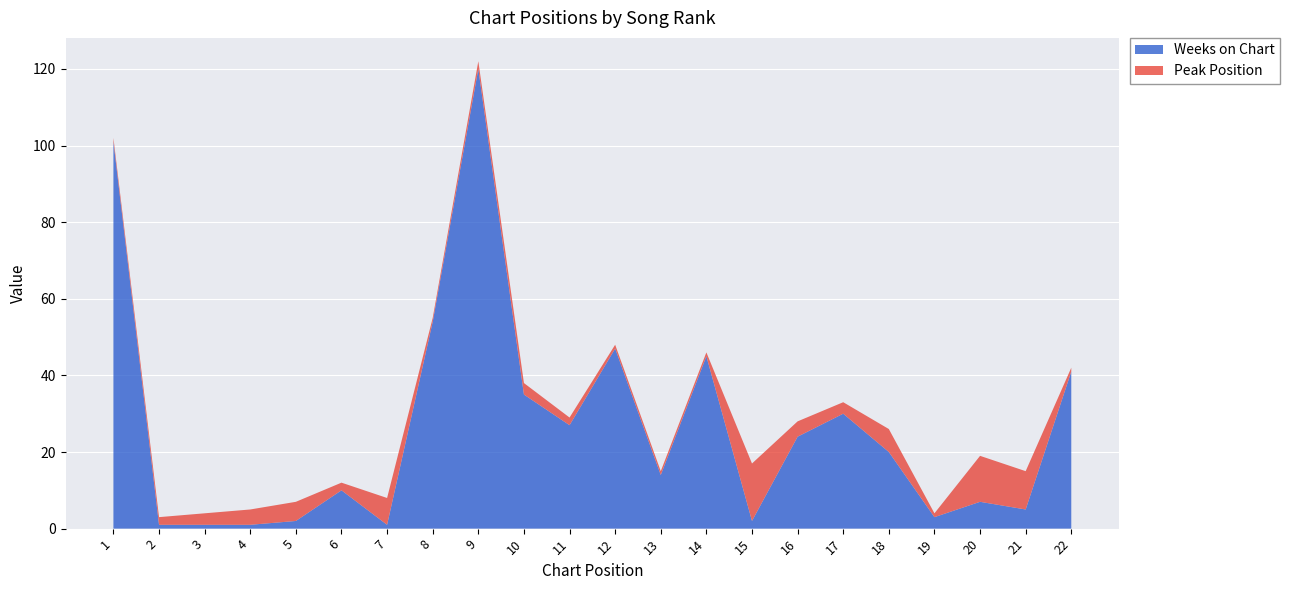

Reading right to left, extract all data points from this chart.

Weeks on Chart: 22=41	21=5	20=7	19=3	18=20	17=30	16=24	15=2	14=45	13=14	12=47	11=27	10=35	9=120	8=54	7=1	6=10	5=2	4=1	3=1	2=1	1=101
Peak Position: 22=1	21=10	20=12	19=1	18=6	17=3	16=4	15=15	14=1	13=1	12=1	11=2	10=3	9=2	8=1	7=7	6=2	5=5	4=4	3=3	2=2	1=1